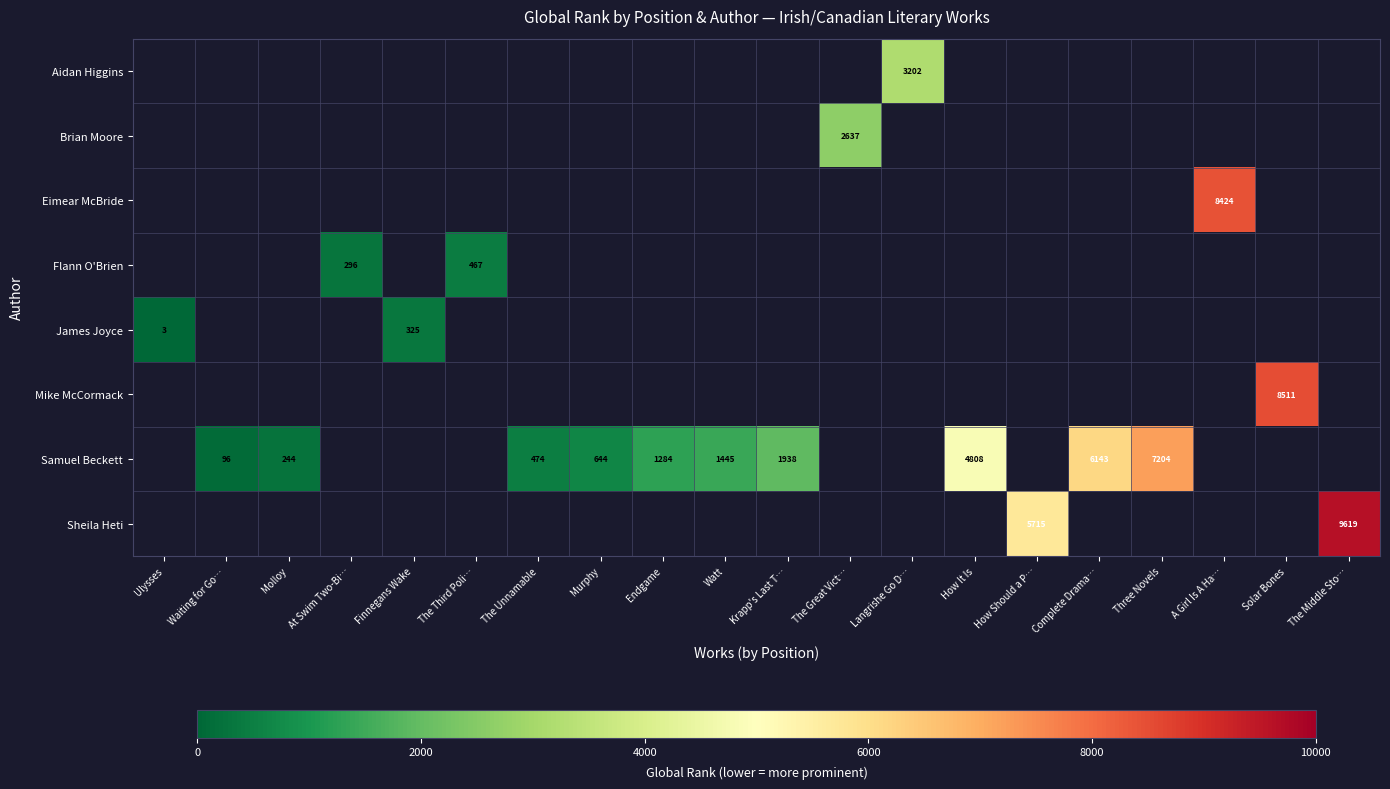

The value of Samuel Beckett at The Unnamable is 474. True or false?

True